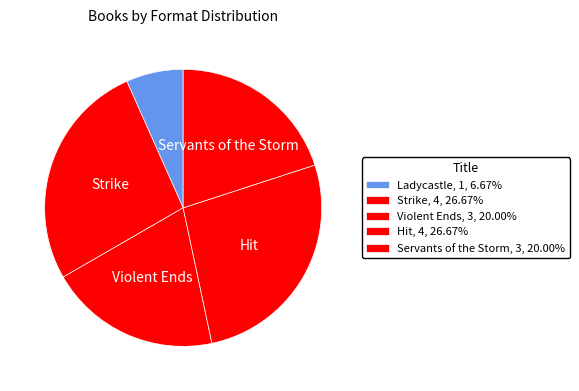

True or false: Ladycastle accounts for 7% of the total.

True